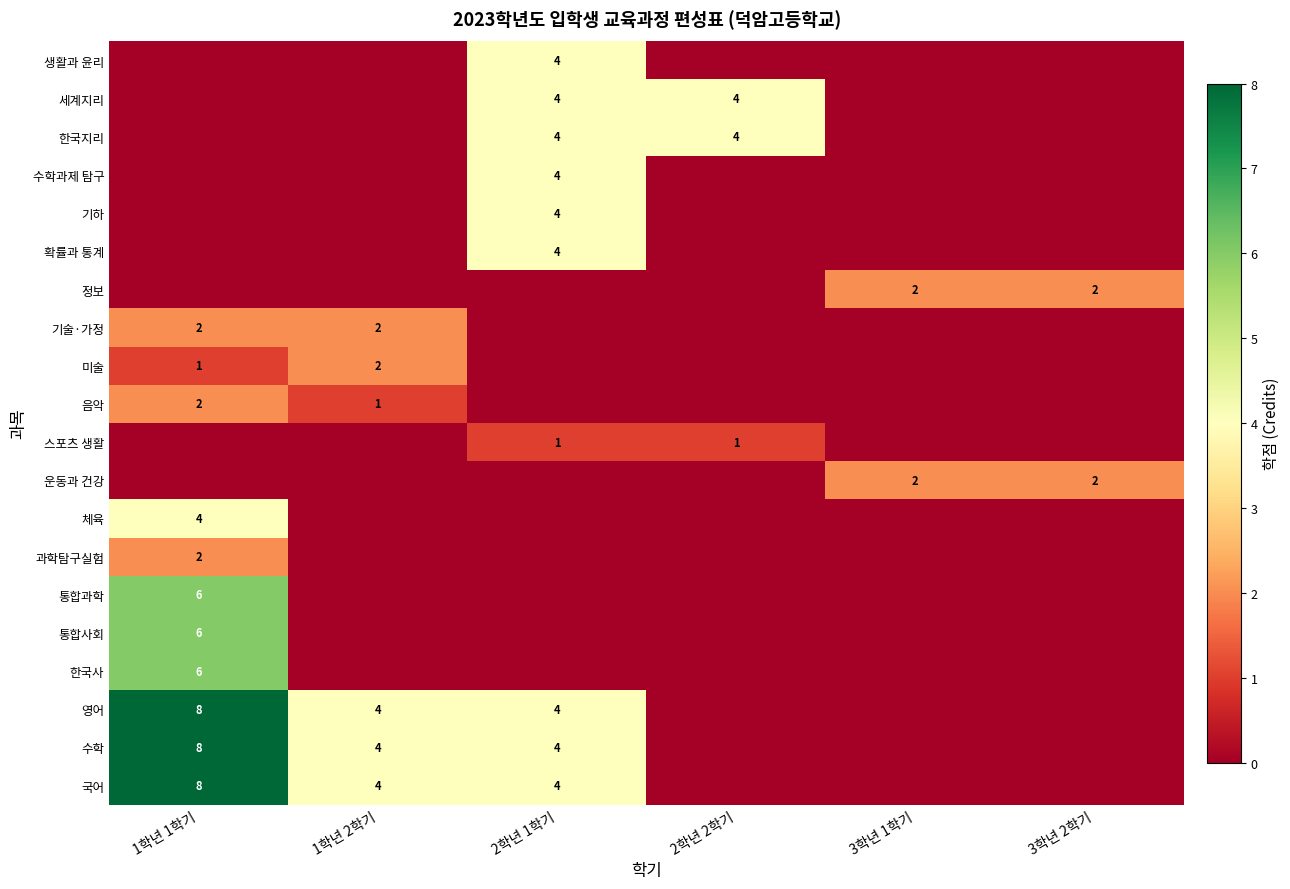

The 수학 series shows 6 at 1학년 2학기. True or false?

False